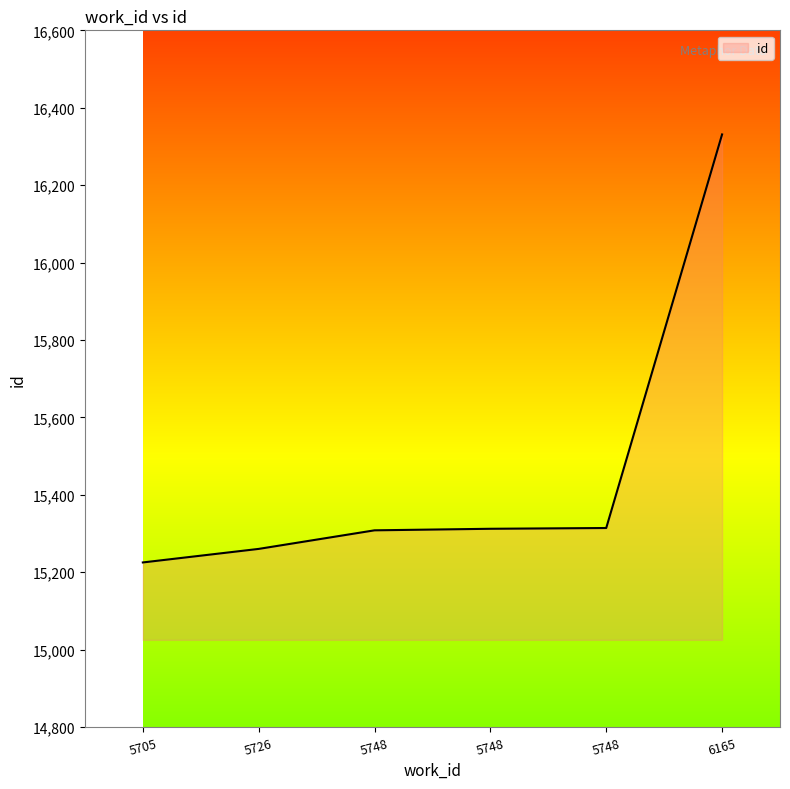

What is the smallest value displayed?

15225